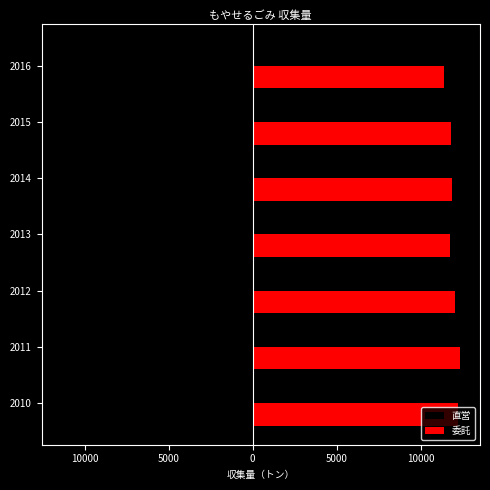

What are all the series names shown in the legend?

直営, 委託